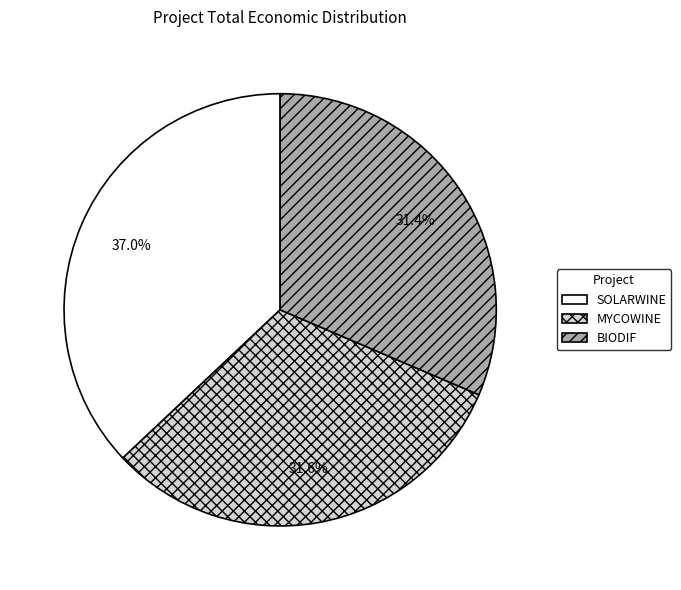

To the nearest percent, what percentage of the pie is SOLARWINE?

37%